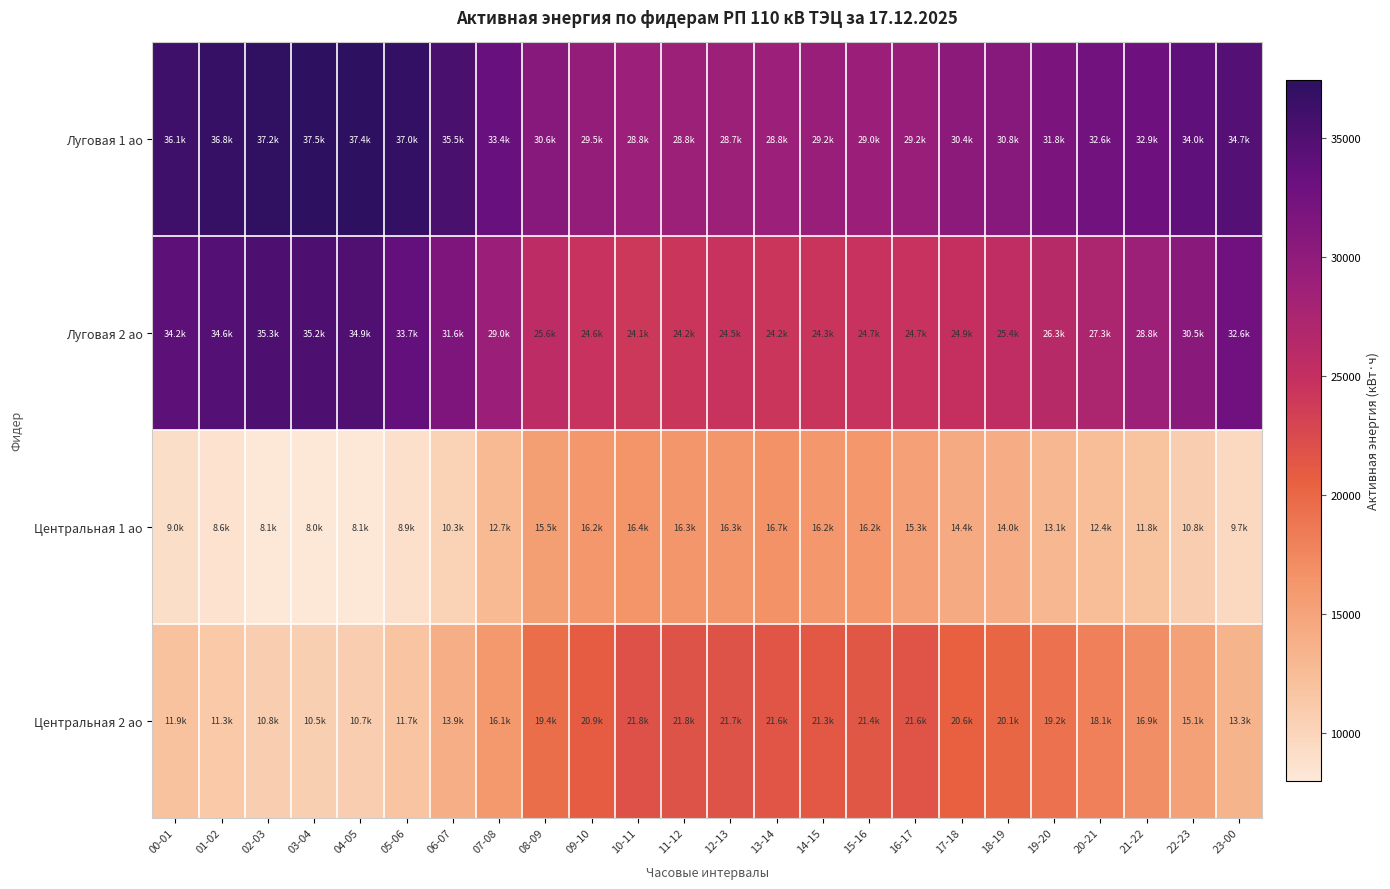

Rank the series by their average value, from lowest to highest.

Центральная 1 ао, Центральная 2 ао, Луговая 2 ао, Луговая 1 ао